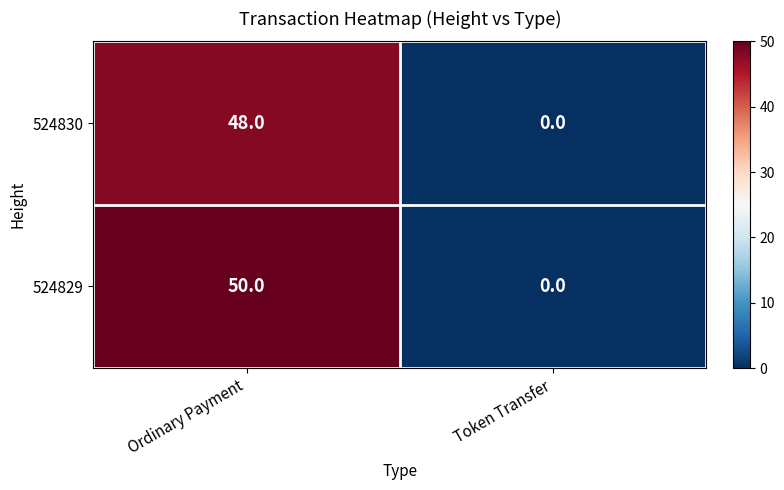

Which series has the largest range (max minus min)?

524829